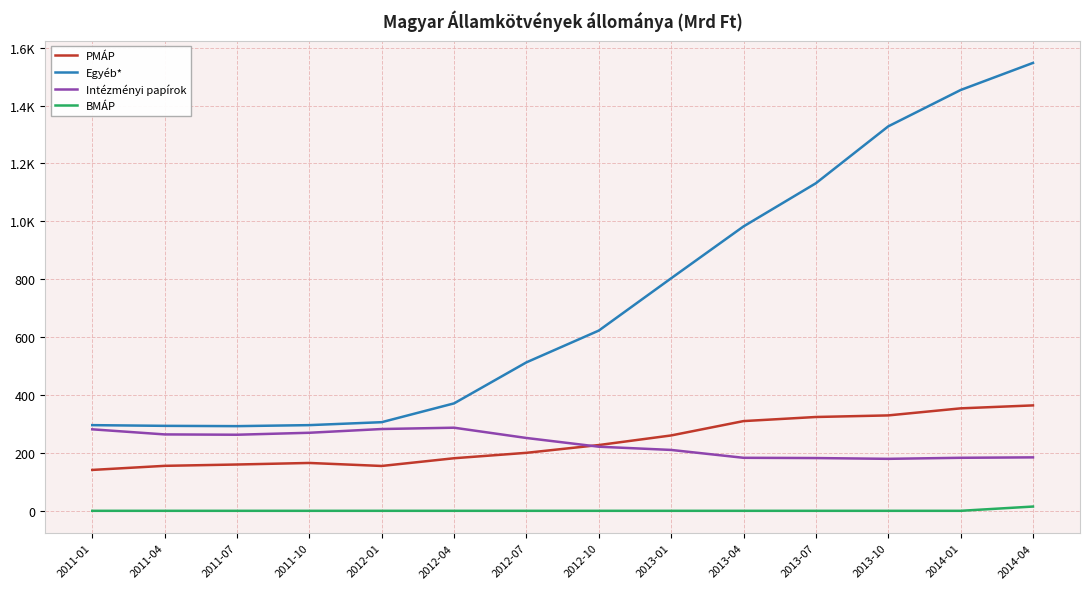

True or false: Intézményi papírok and BMÁP cross at least once.

False